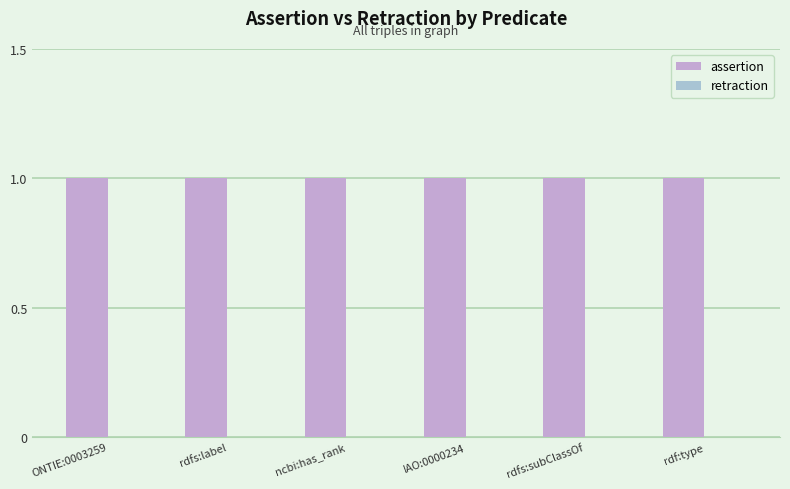

Which has a higher value, ncbi:has_rank or rdf:type?

ncbi:has_rank